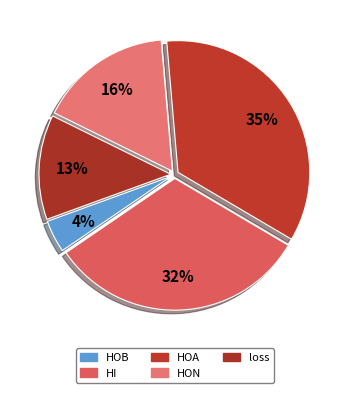

Rank the categories by value from highest to lowest.

HOA, HI, HON, loss, HOB